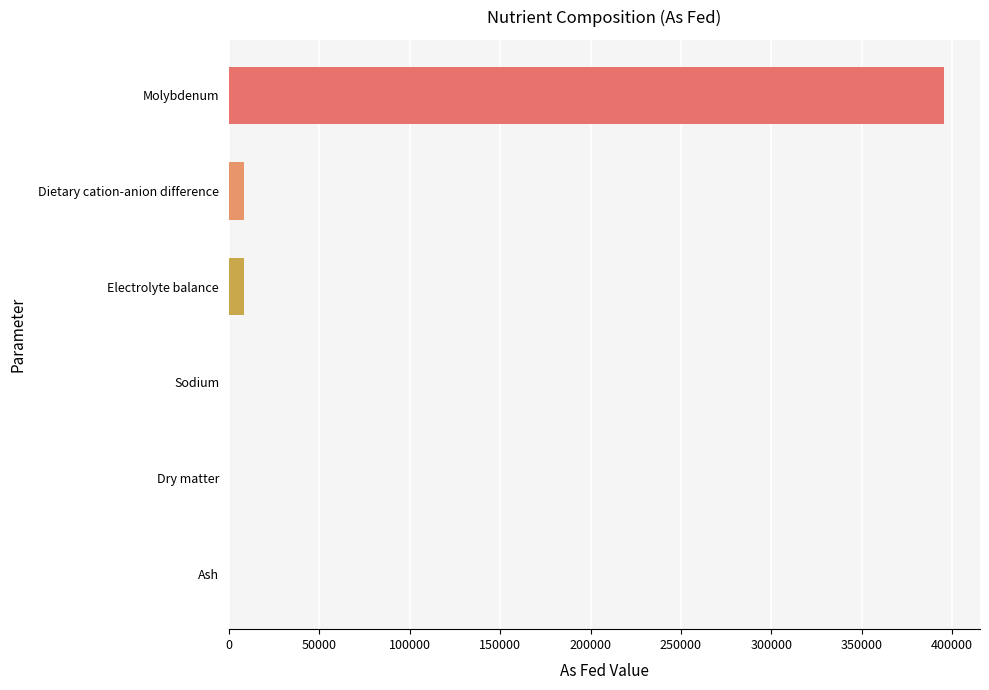

What is the maximum value shown in the chart?

395604.0